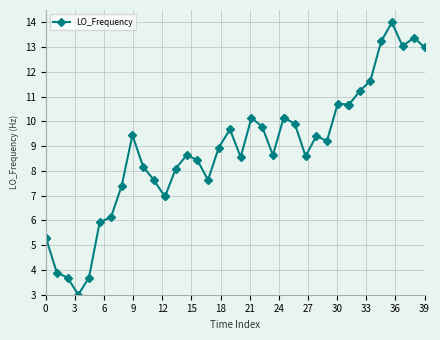

What is the sum of all values?

351.0